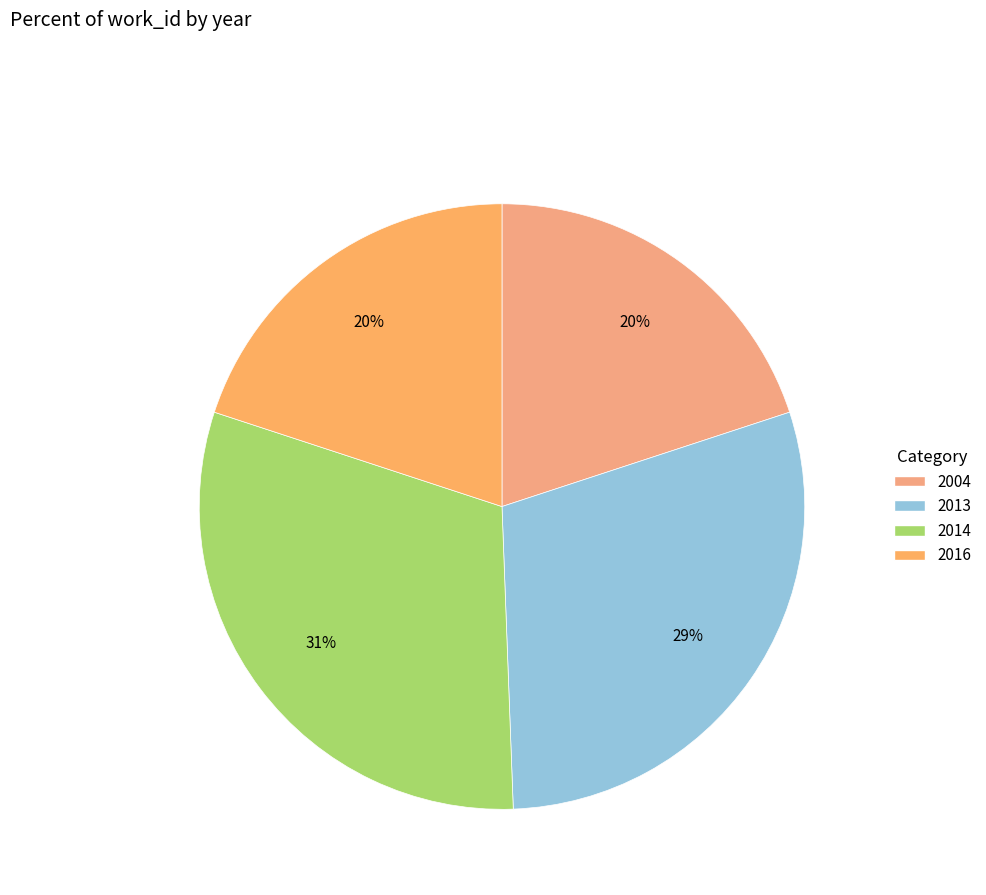

How many slices are in this pie chart?

4